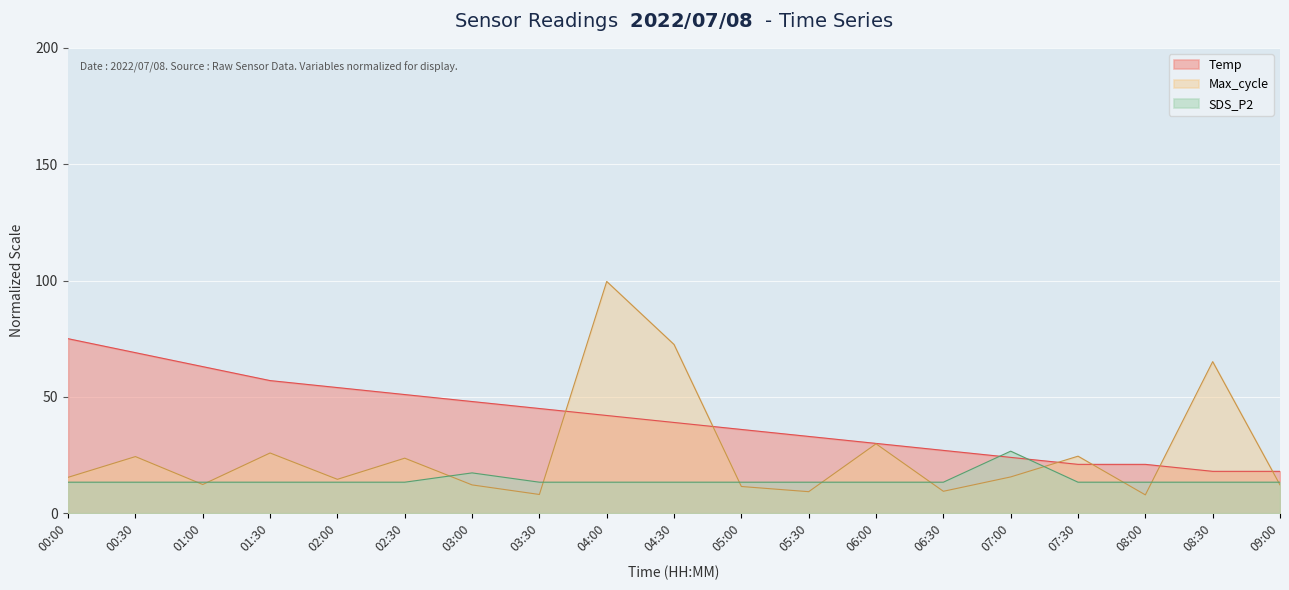

Count the number of data series in this chart.

3